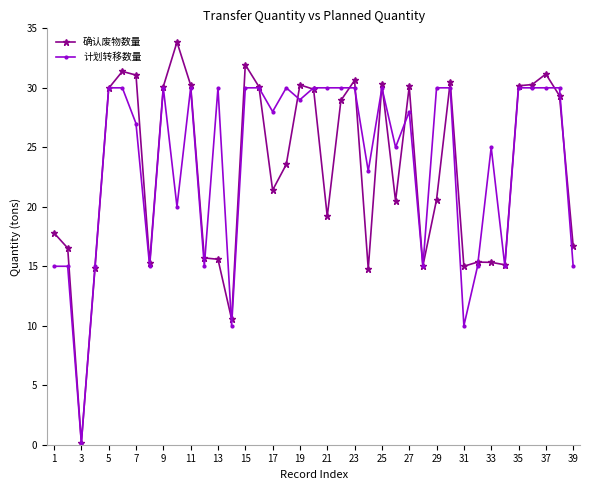

Which series has the largest range (max minus min)?

确认废物数量